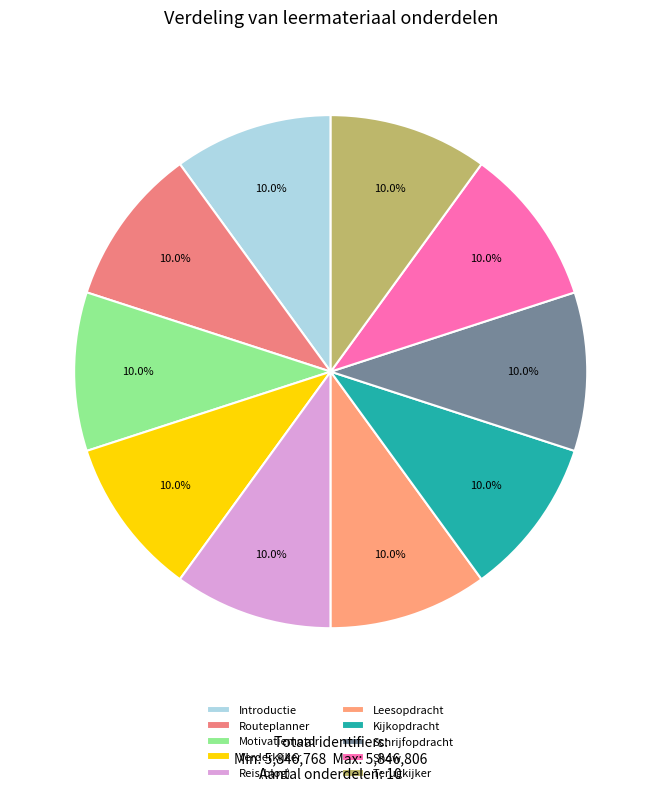

What is the largest slice in the pie chart?

Terugkijker